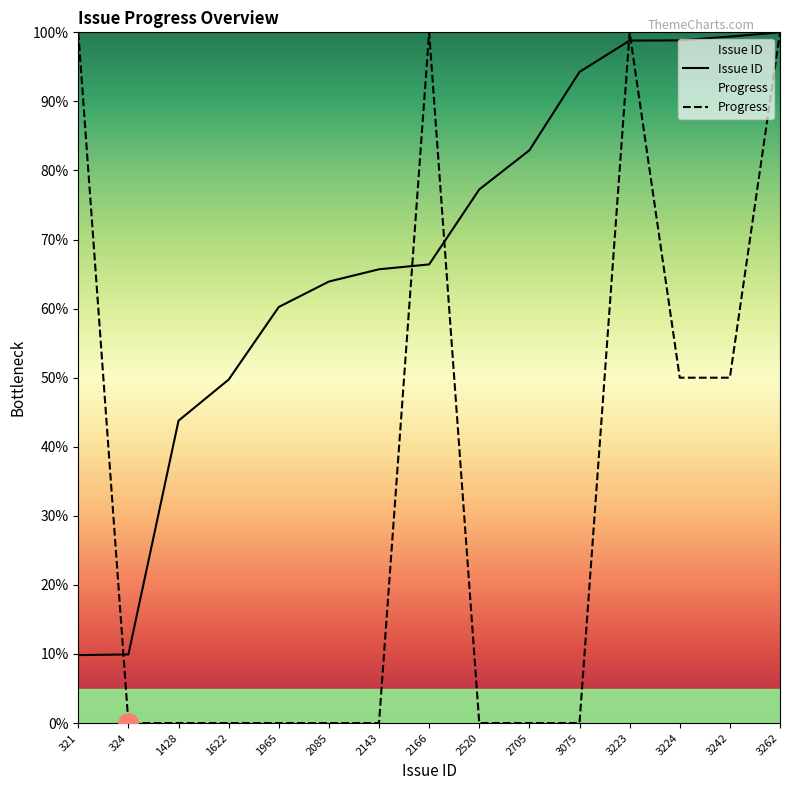

True or false: Progress has a value of 0.0 at 2143.

True